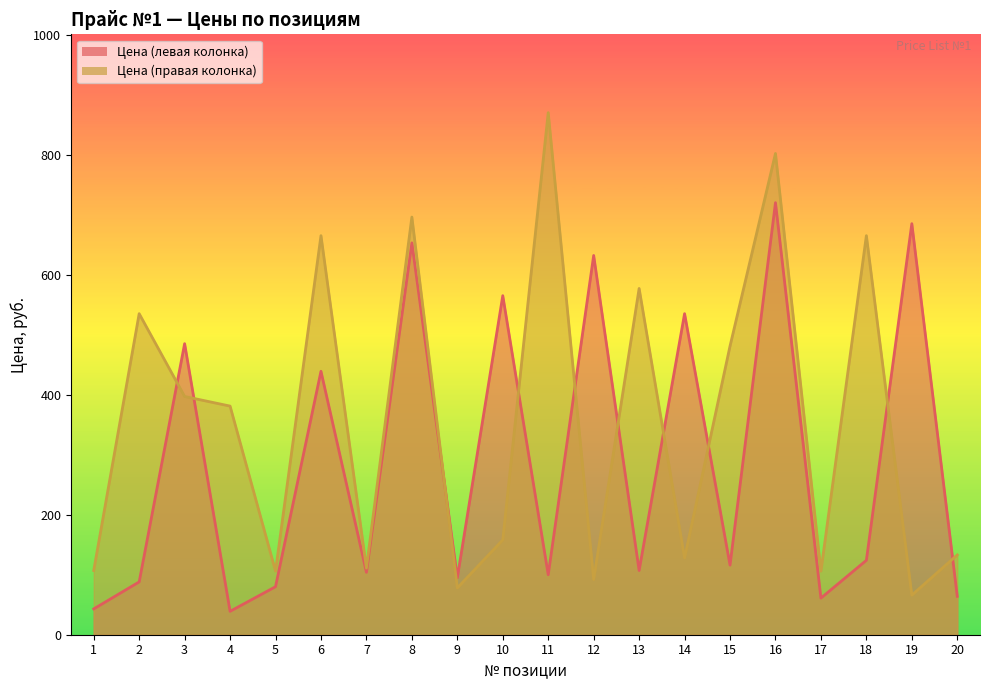

How many series are shown in this chart?

2